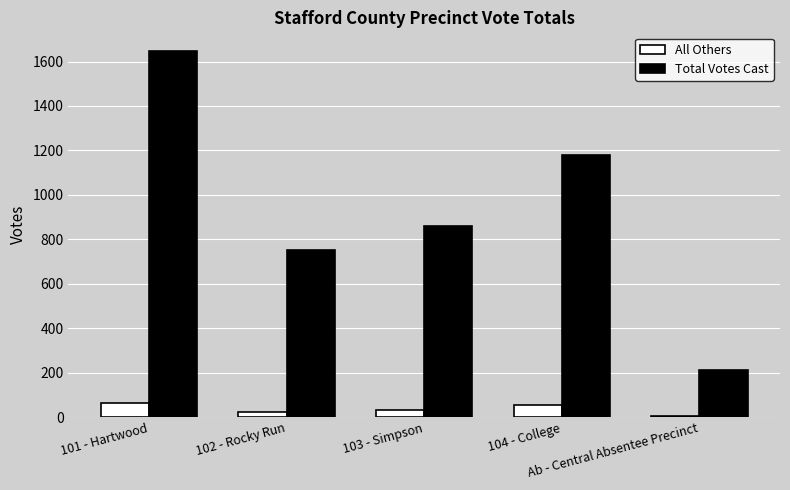

What is the label of the 1st bar from the right?

Ab - Central Absentee Precinct